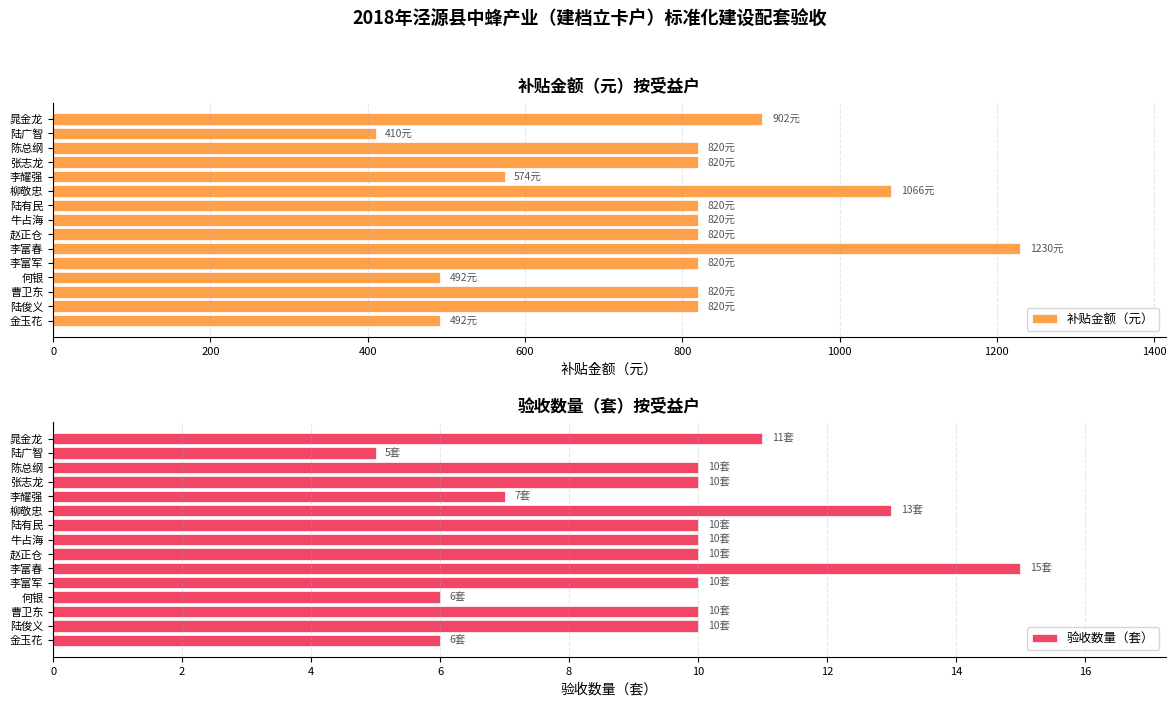

What is the highest value of the 补贴金额（元） series?

1230